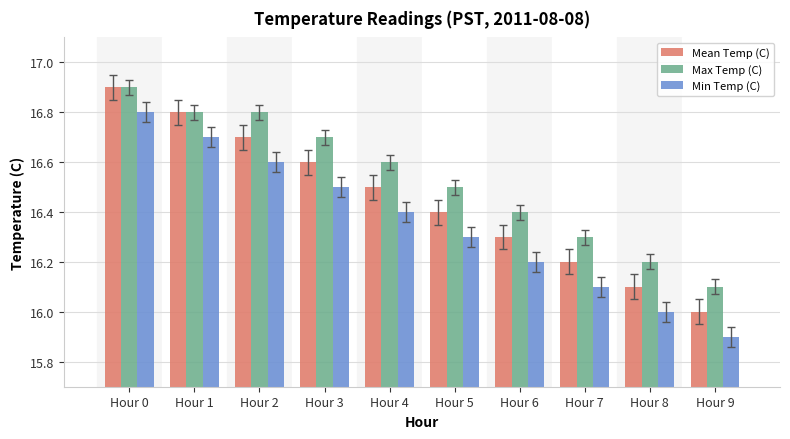

At which label does Max Temp (C) reach its minimum?

Hour 9